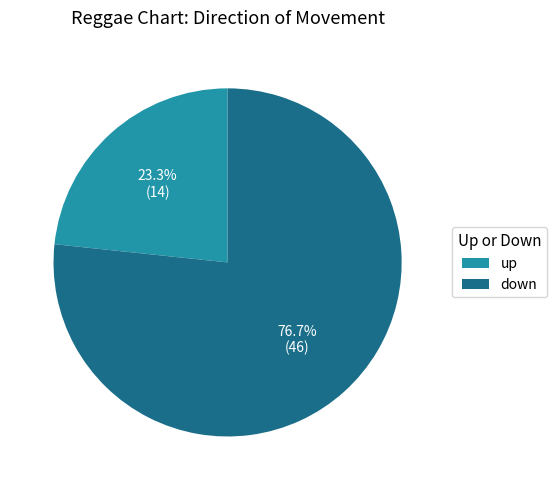

Which slice is the smallest?

up